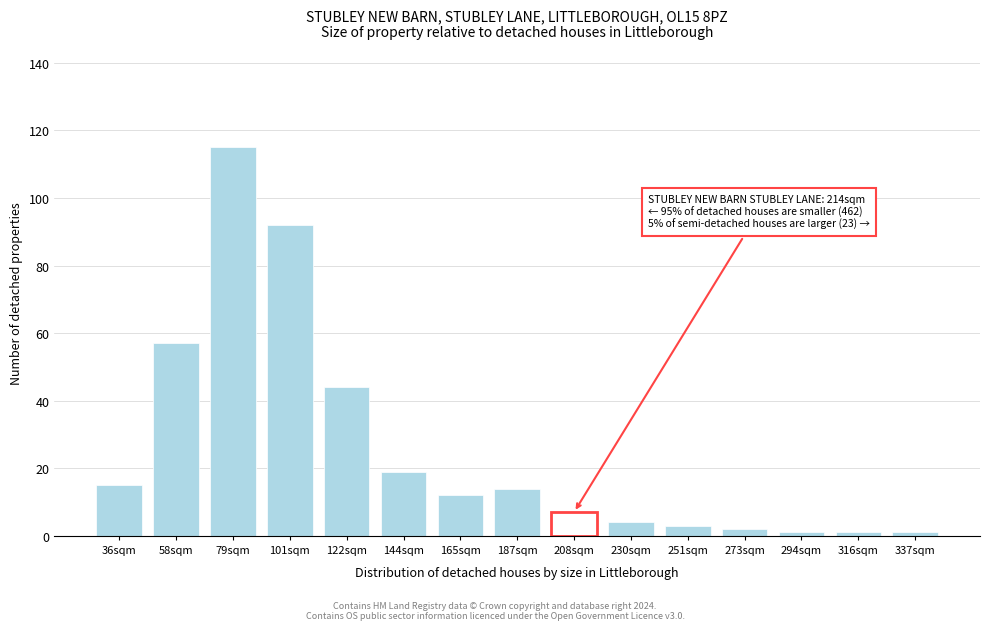

Reading left to right, list all the values displayed in this chart.

36sqm=15	58sqm=57	79sqm=115	101sqm=92	122sqm=44	144sqm=19	165sqm=12	187sqm=14	208sqm=7	230sqm=4	251sqm=3	273sqm=2	294sqm=1	316sqm=1	337sqm=1